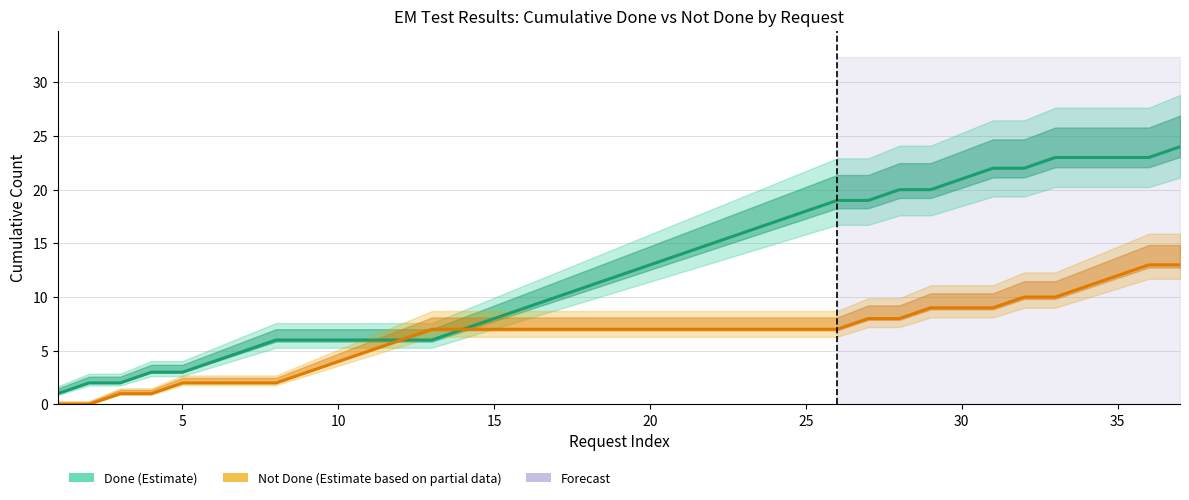

Is it true that Not Done (Estimate based on partial data) equals 5 at 25?

False